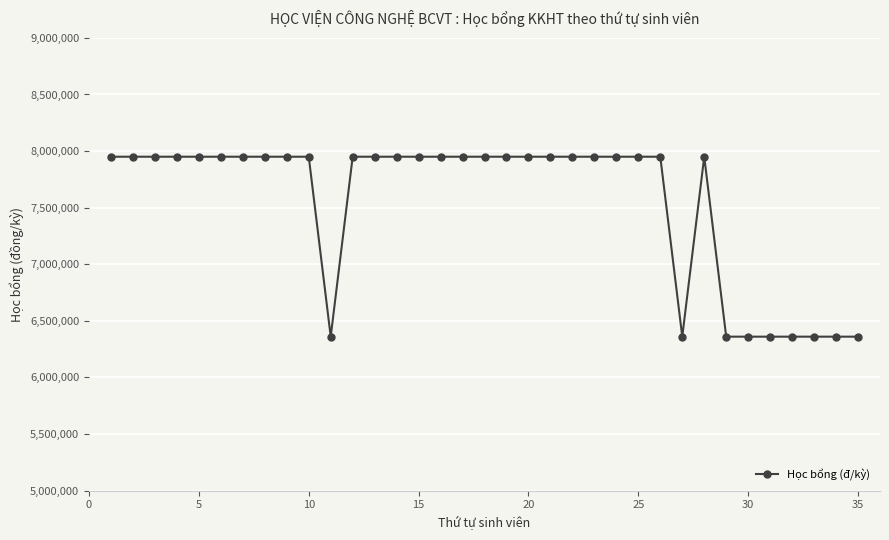

What is the value of the 20th point from the left?

7950000